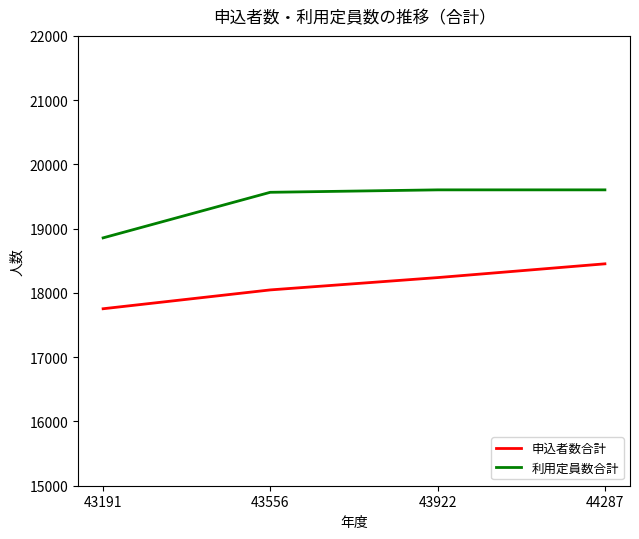

What is the lowest value of the 利用定員数合計 series?

18857